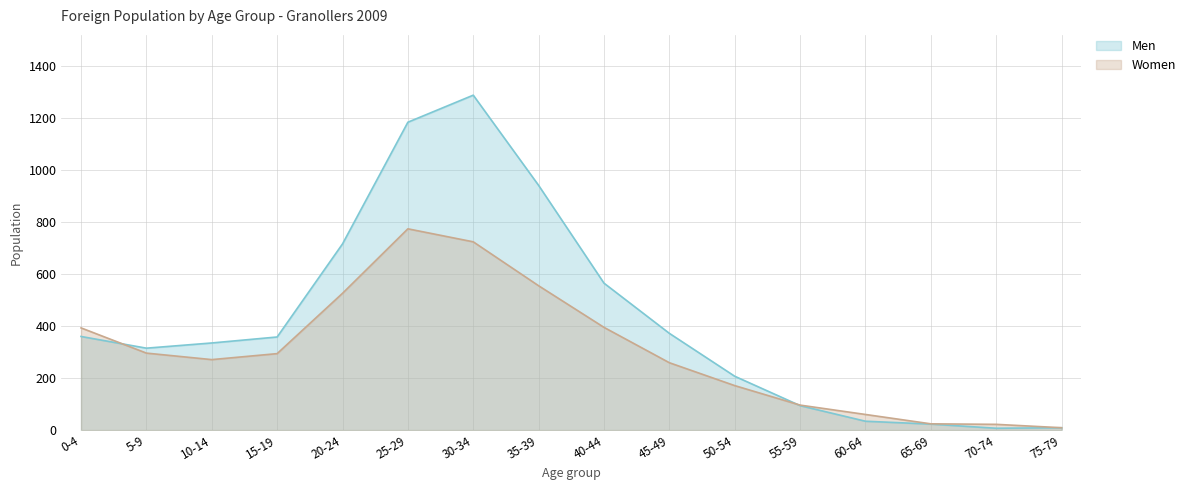

What is the minimum value shown in the chart?

7